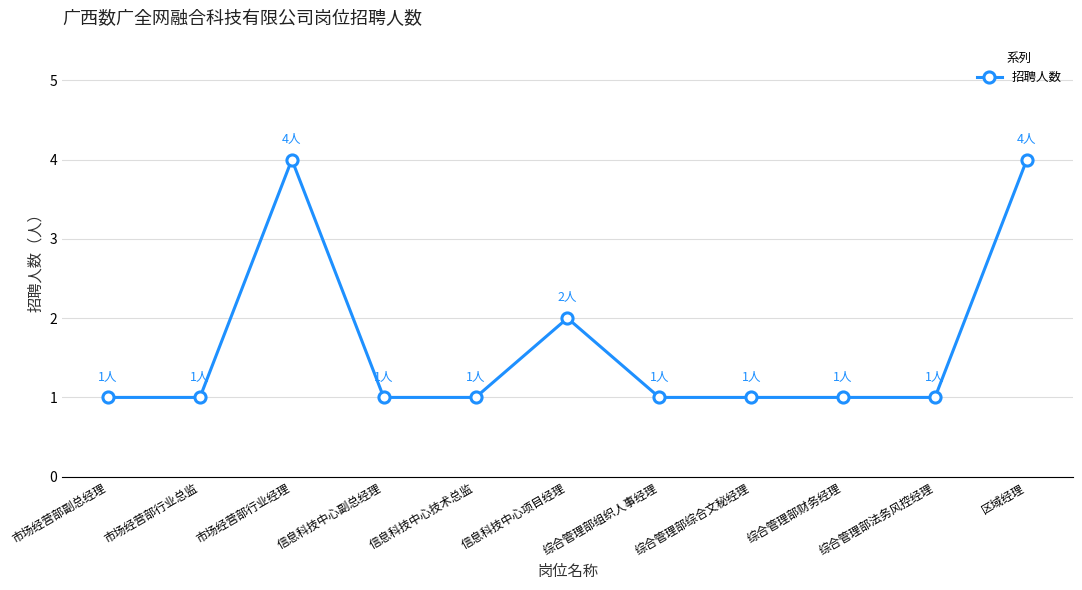

Where is the first local maximum?

市场经营部行业经理